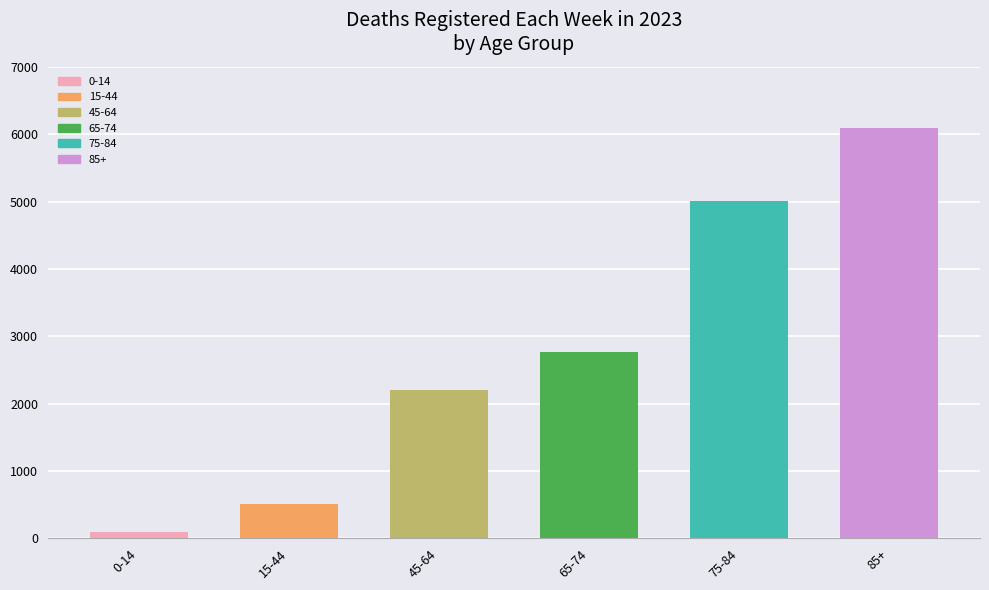

What value does the data have at 15-44?

514